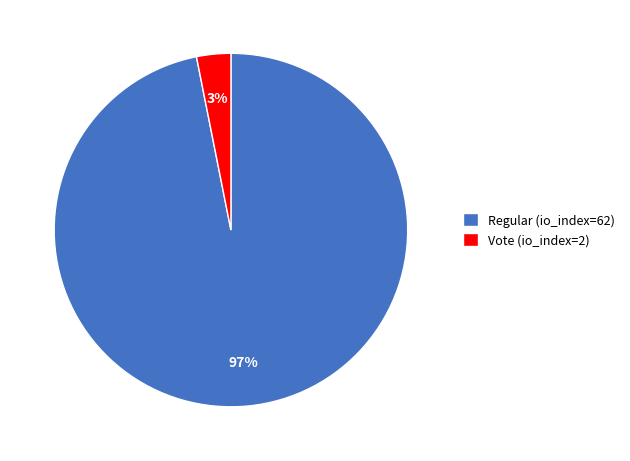

Which has a higher value, Regular (io_index=62) or Vote (io_index=2)?

Regular (io_index=62)